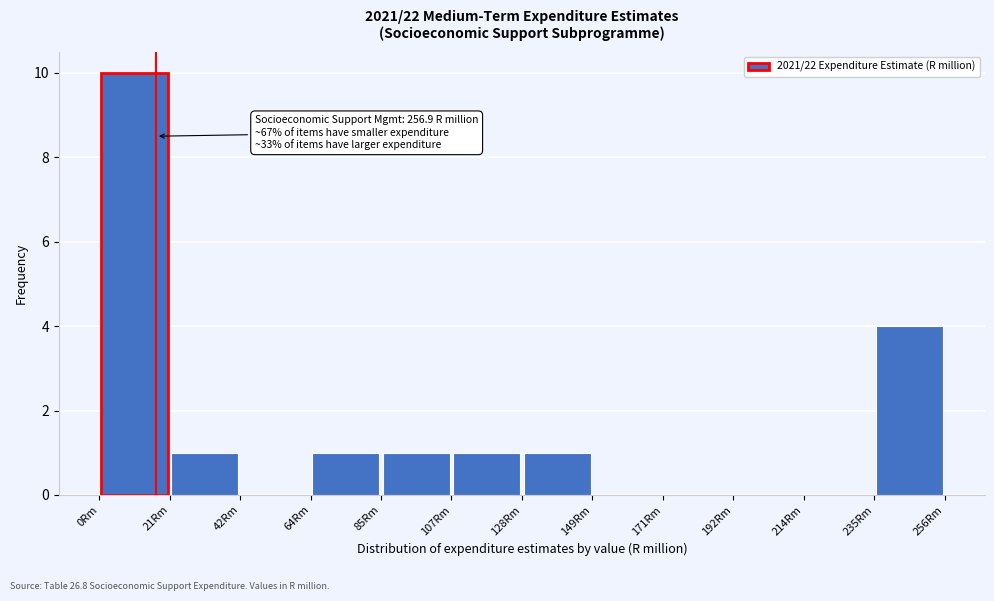

Over which range of the x-axis is the bar tallest?

0 to 20